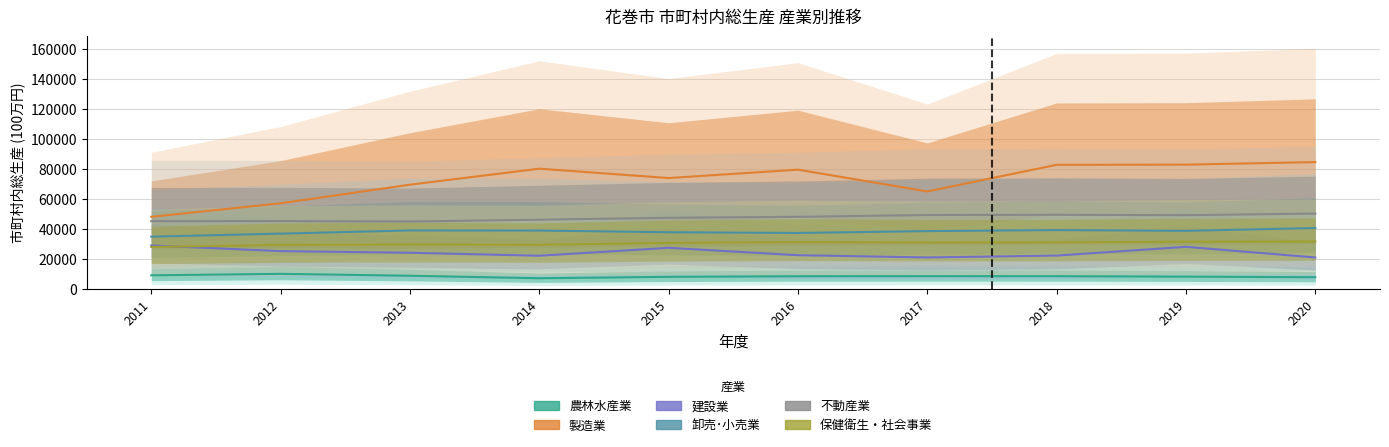

Reading left to right, transcribe all the data shown in this chart.

農林水産業: 8849	9830	8567	6891	7840	8215	8272	8253	7960	7575
製造業: 47967	57020	69450	80152	73899	79505	64922	82751	82858	84568
建設業: 28810	25036	23928	21949	27238	22297	20800	22048	27895	20787
卸売･小売業: 34694	36731	38848	38781	37657	37165	38422	39104	38596	40472
不動産業: 45072	45114	44818	46053	47328	47963	49198	49312	49069	50106
保健衛生・社会事業: 27808	29213	29489	29326	30506	31126	30747	30848	31333	31511